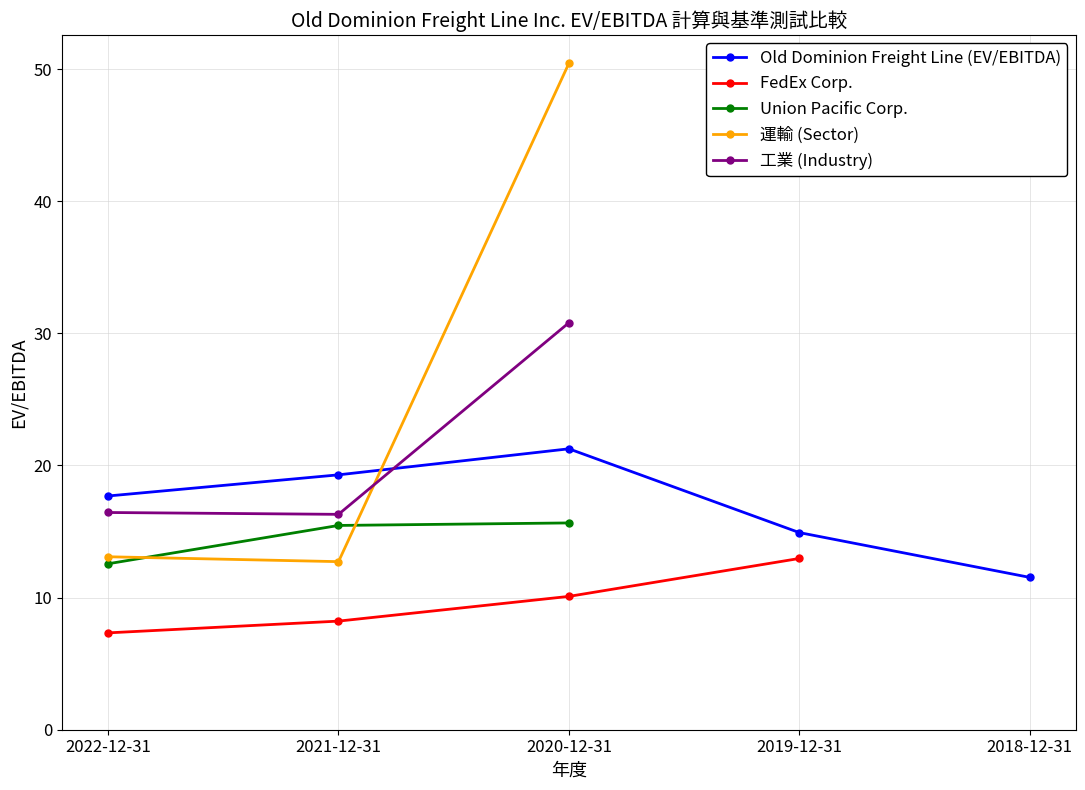

At how many categories does at least one series exceed 12?

4